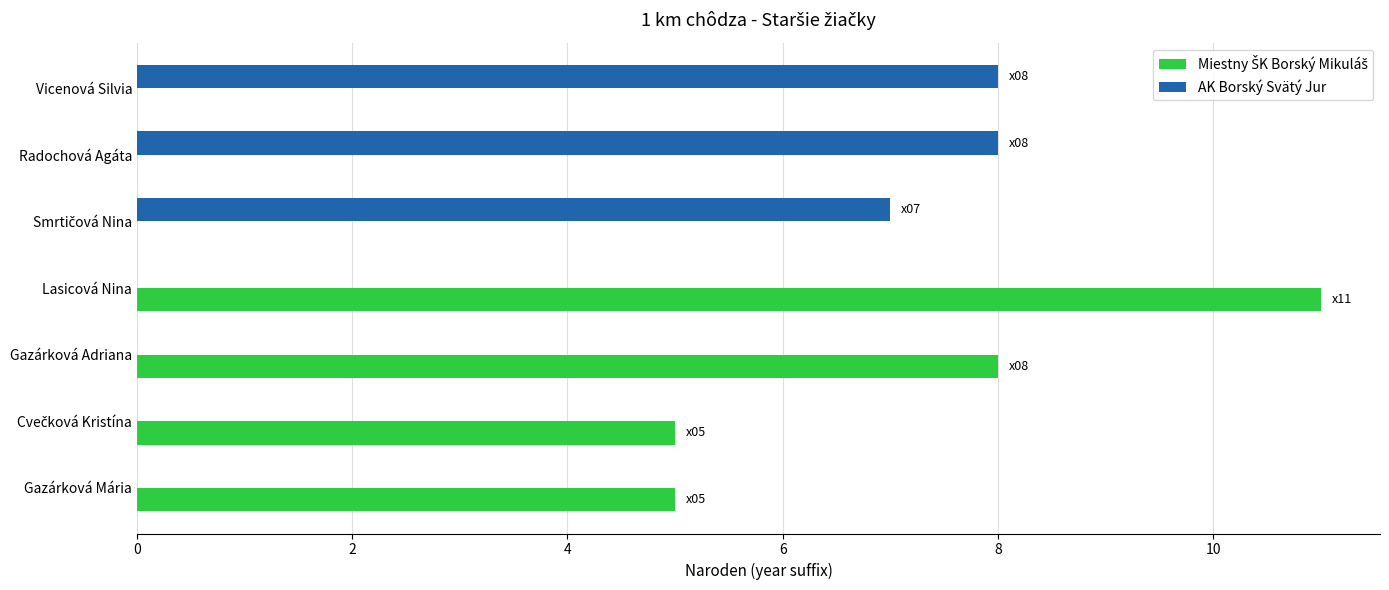

Which category has the highest value across all series?

Lasicová Nina